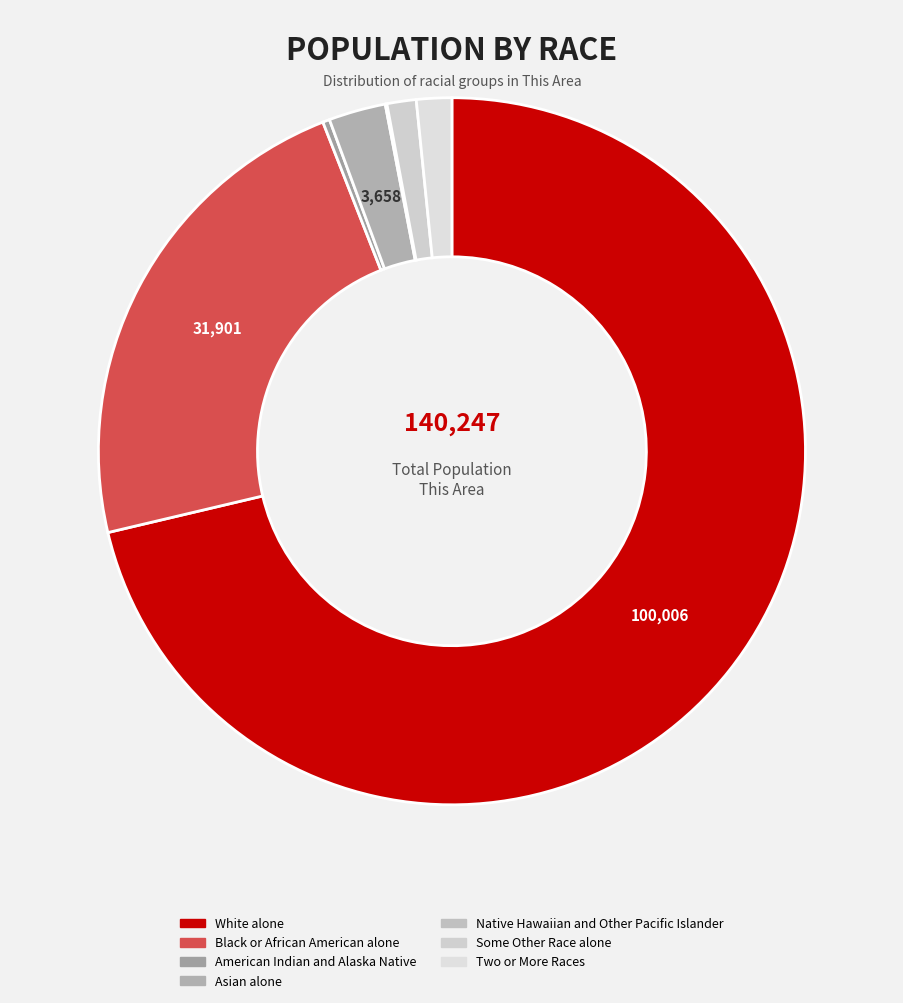

Count the number of slices in the pie.

7